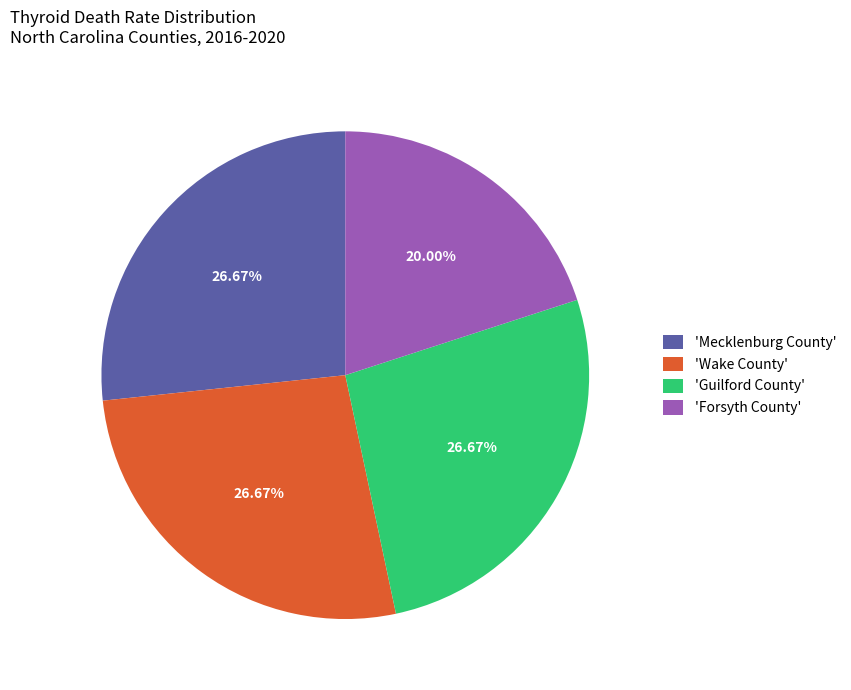

Does any single category account for the majority?

No